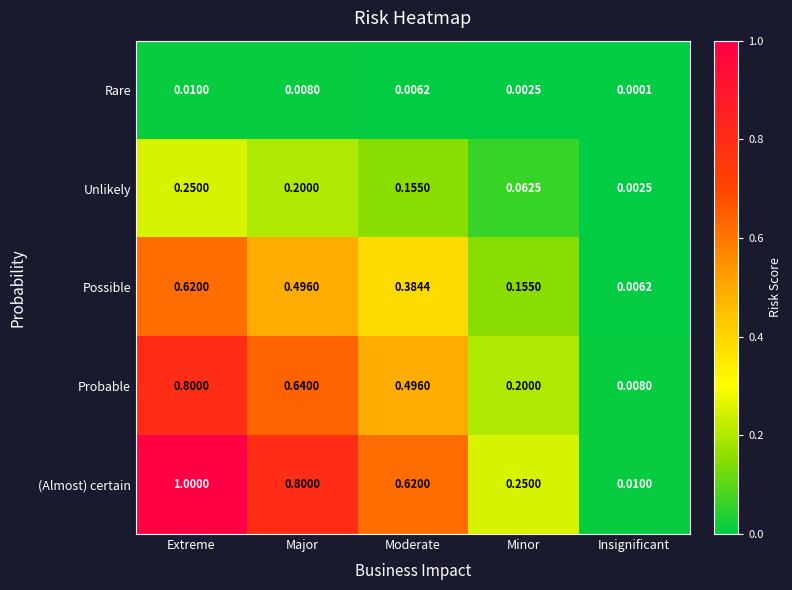

At which label does Rare reach its peak?

Extreme